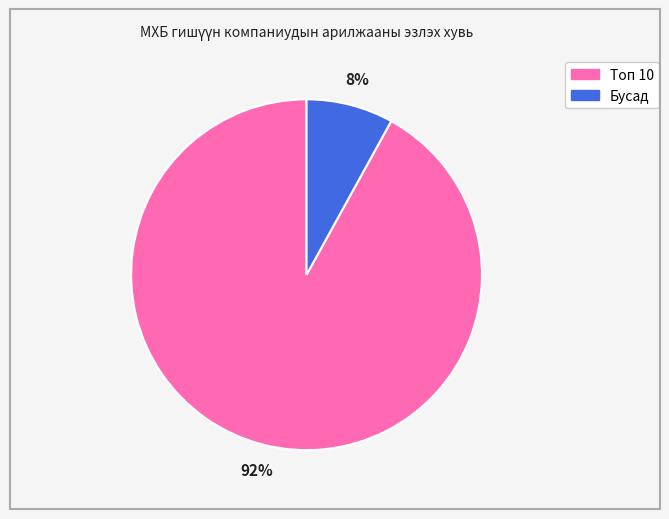

Does any single category account for the majority?

Yes